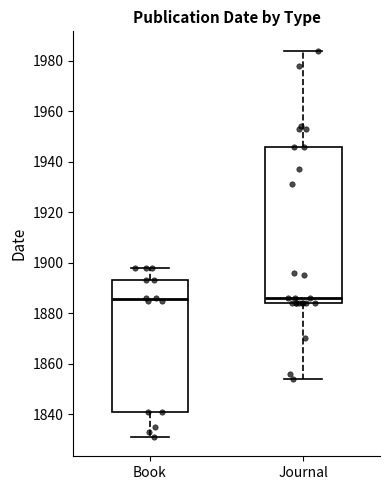

Reading left to right, read every box against the y-axis: the position of its median line, the range the box covers, and the ends of its whiskers. The values are not printed on the chart, so give them approximately, as read against the axis.

Book: median 1886, box 1842 to 1894, whiskers 1832 to 1898
Journal: median 1886, box 1884 to 1946, whiskers 1854 to 1984